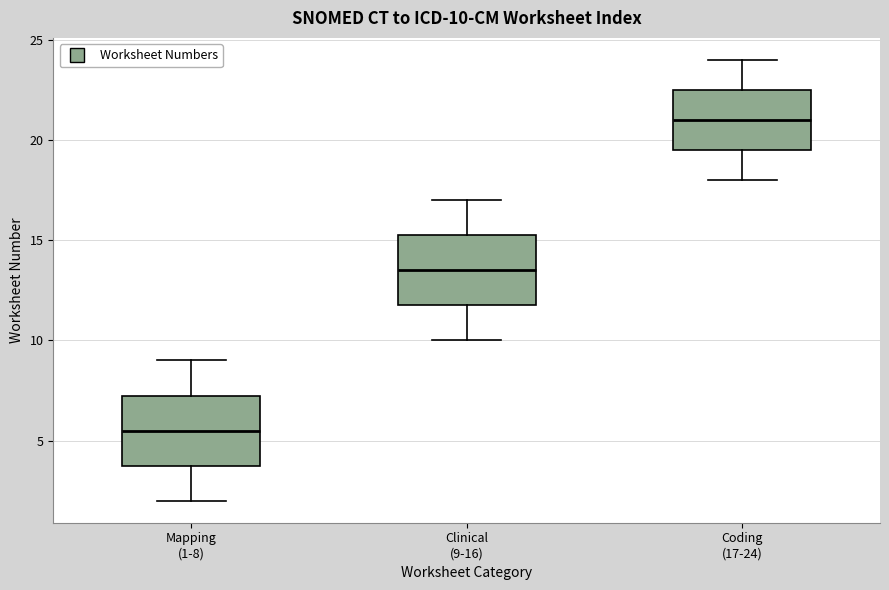

Which box's median line is the highest?

Coding (17-24)